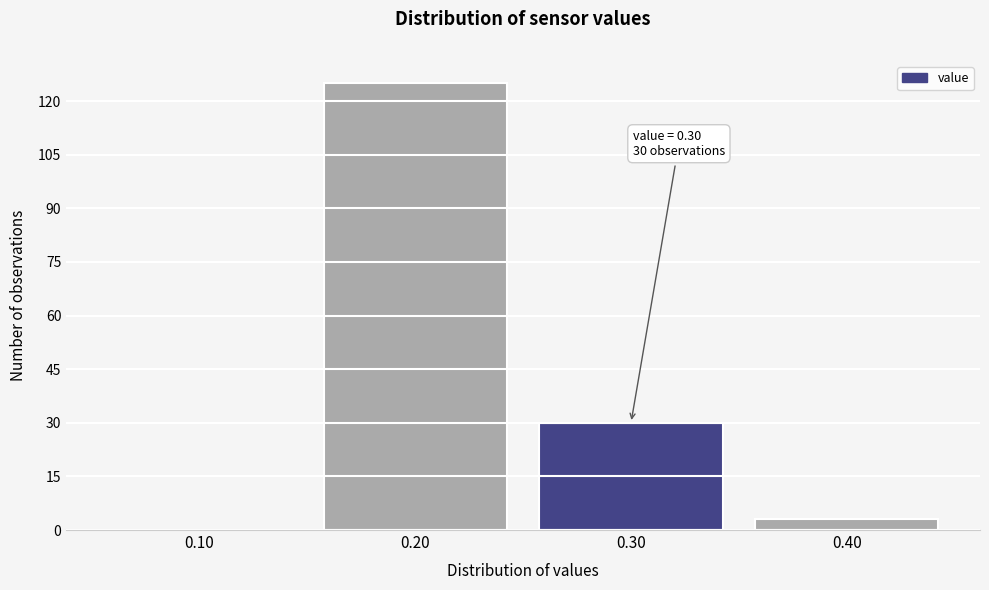

Over which range of the x-axis is the bar tallest?

0.15 to 0.25